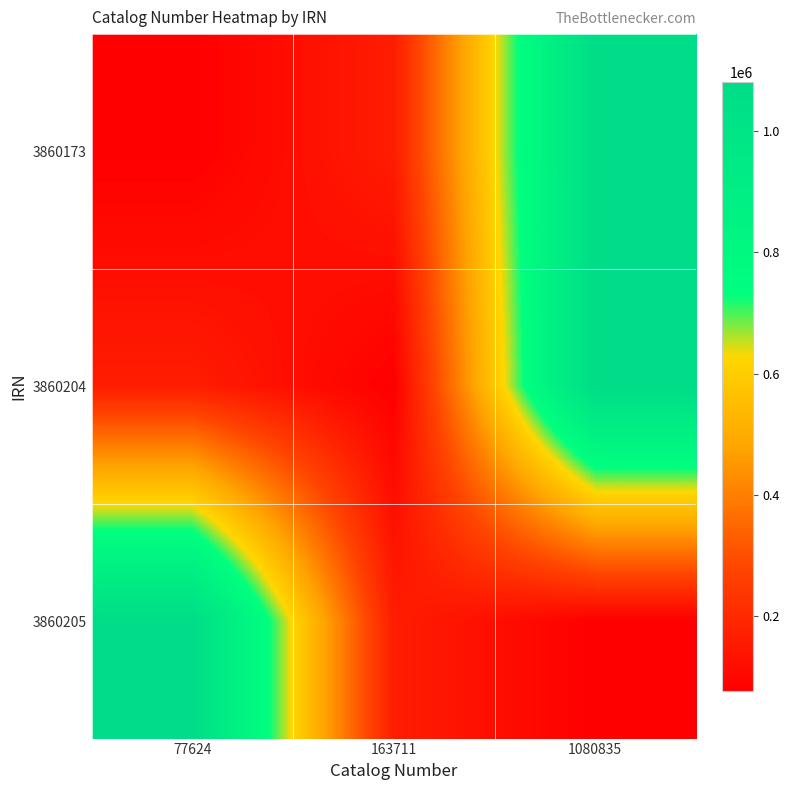

Which series changed the most between 77624 and 1080835?

3860173